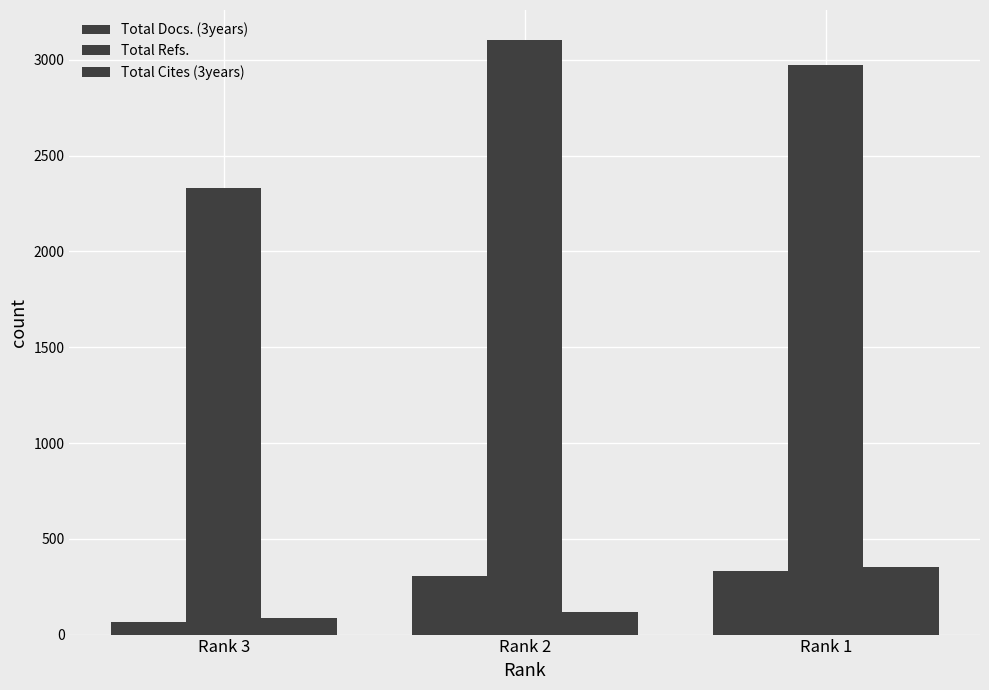

How many groups of bars are there?

3